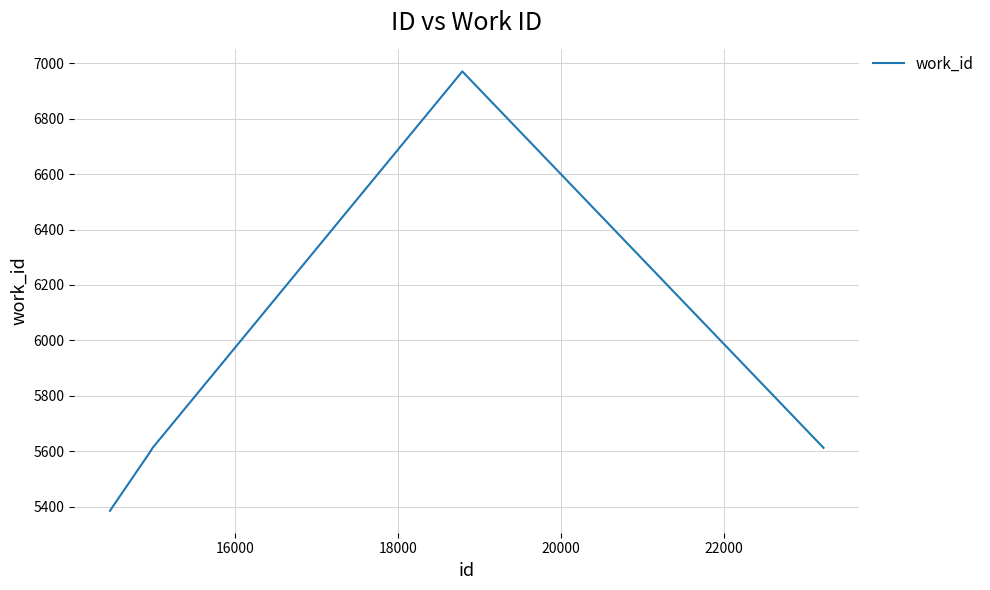

What is the average value?

5836